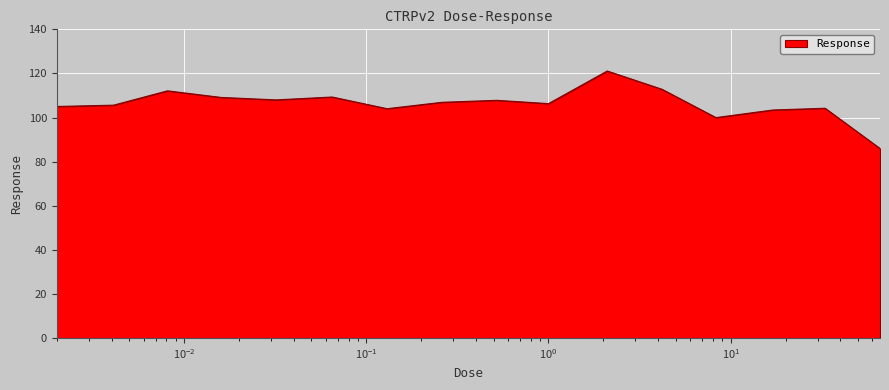

What is the maximum value shown in the chart?

121.1